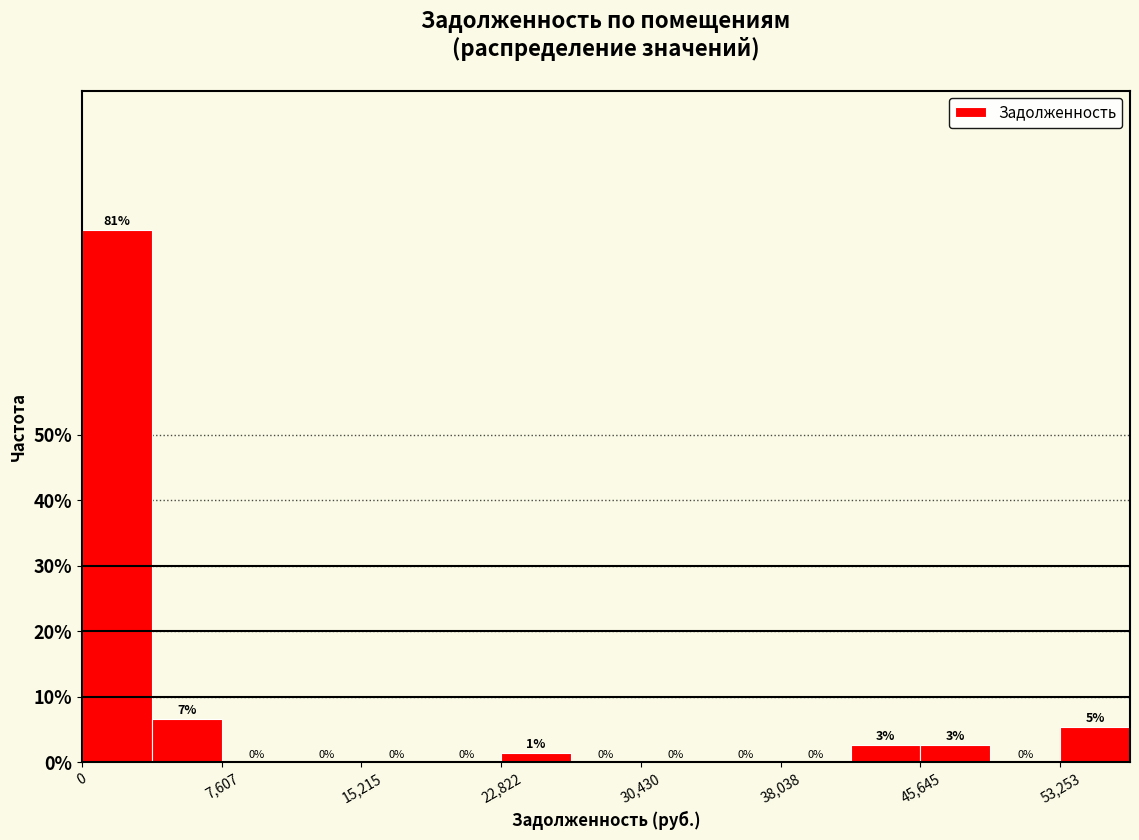

Around what value on the x-axis is the tallest bar? Give the approximate position of its centre, as read against the axis.

2000